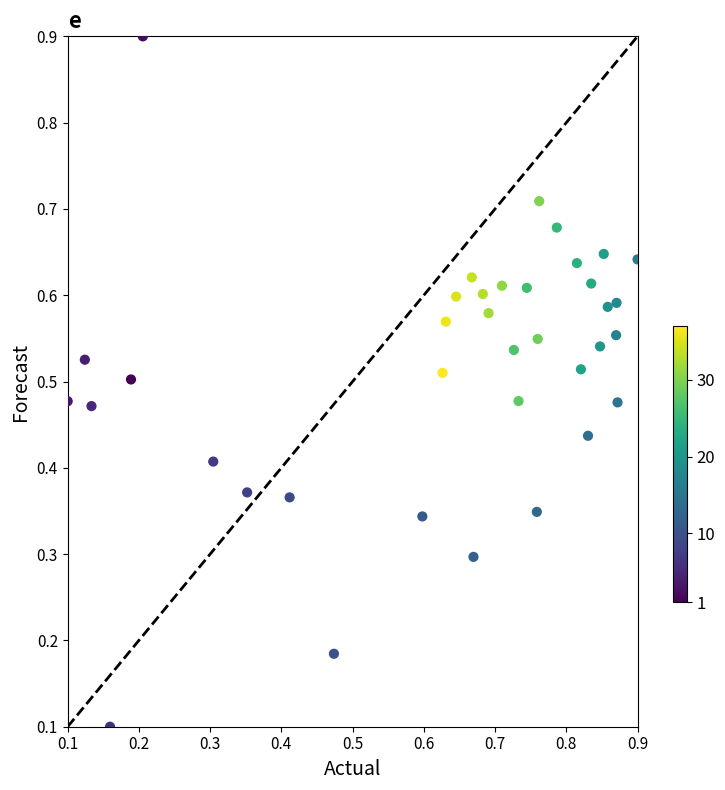

What is the range of X values (max minus min)?

0.8